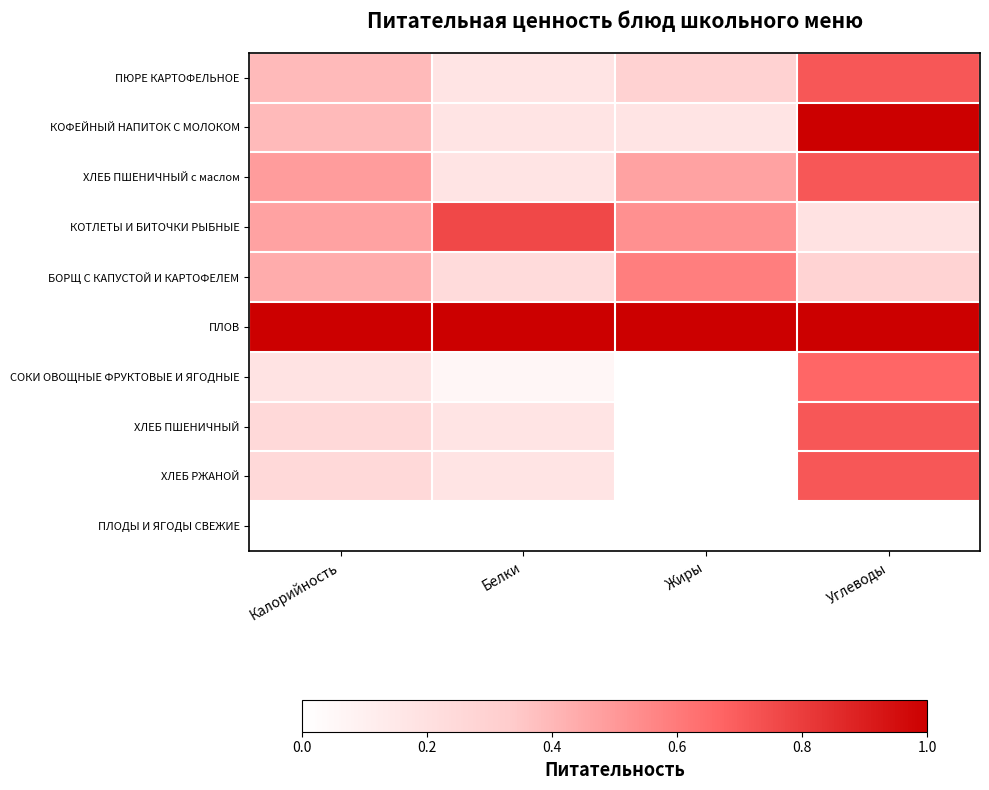

Reading left to right, transcribe all the data shown in this chart.

ПЮРЕ КАРТОФЕЛЬНОЕ: Калорийность=0.4	Белки=0.2	Жиры=0.3	Углеводы=0.7
КОФЕЙНЫЙ НАПИТОК С МОЛОКОМ: Калорийность=0.4	Белки=0.2	Жиры=0.2	Углеводы=1.0
ХЛЕБ ПШЕНИЧНЫЙ с маслом: Калорийность=0.5	Белки=0.2	Жиры=0.5	Углеводы=0.7
КОТЛЕТЫ И БИТОЧКИ РЫБНЫЕ: Калорийность=0.5	Белки=0.8	Жиры=0.5	Углеводы=0.2
БОРЩ С КАПУСТОЙ И КАРТОФЕЛЕМ: Калорийность=0.4	Белки=0.2	Жиры=0.6	Углеводы=0.3
ПЛОВ: Калорийность=1.0	Белки=1.0	Жиры=1.0	Углеводы=1.0
СОКИ ОВОЩНЫЕ ФРУКТОВЫЕ И ЯГОДНЫЕ: Калорийность=0.2	Белки=0.1	Жиры=0.0	Углеводы=0.7
ХЛЕБ ПШЕНИЧНЫЙ: Калорийность=0.2	Белки=0.2	Жиры=0.0	Углеводы=0.7
ХЛЕБ РЖАНОЙ: Калорийность=0.2	Белки=0.2	Жиры=0.0	Углеводы=0.7
ПЛОДЫ И ЯГОДЫ СВЕЖИЕ: Калорийность=0.0	Белки=0.0	Жиры=0.0	Углеводы=0.0